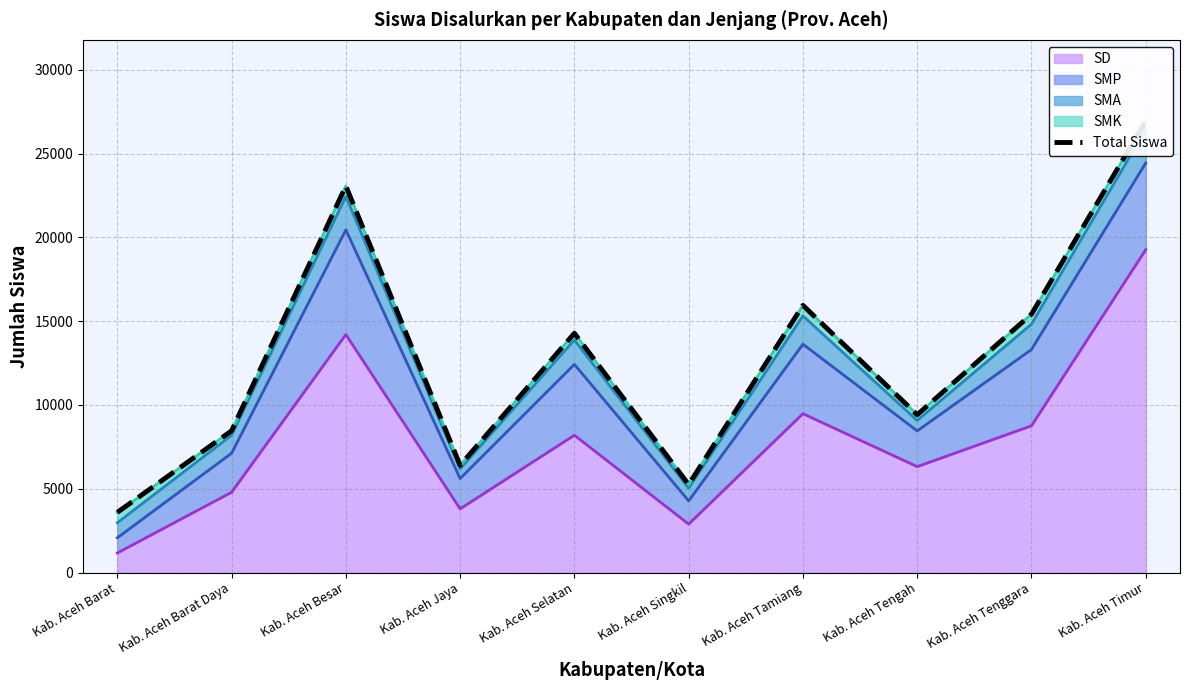

What is the maximum value for SD?

19265